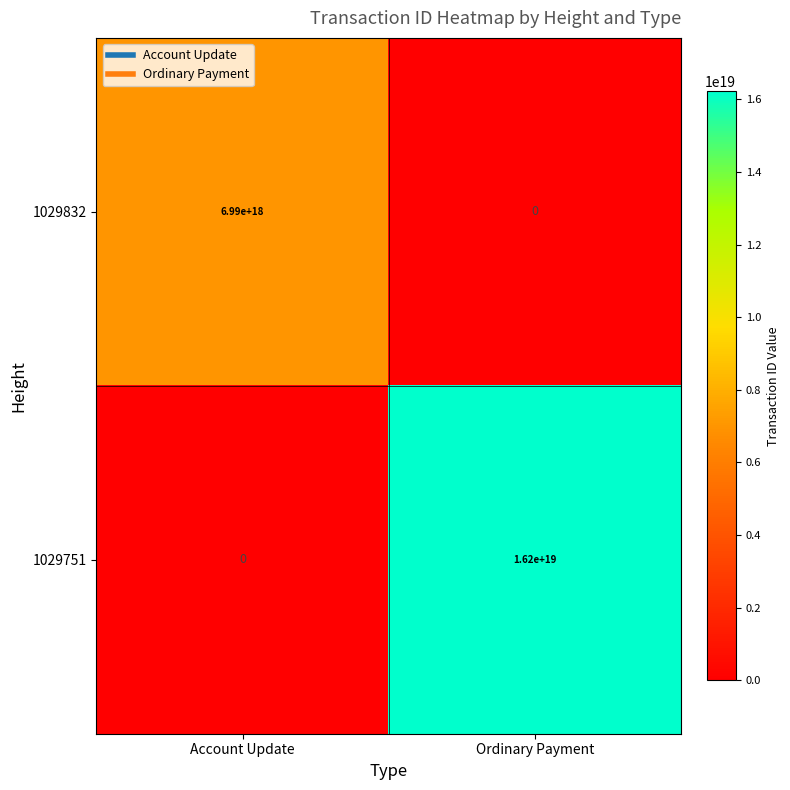

At which label is 1029751 closest to 8100000000000000000?

Account Update